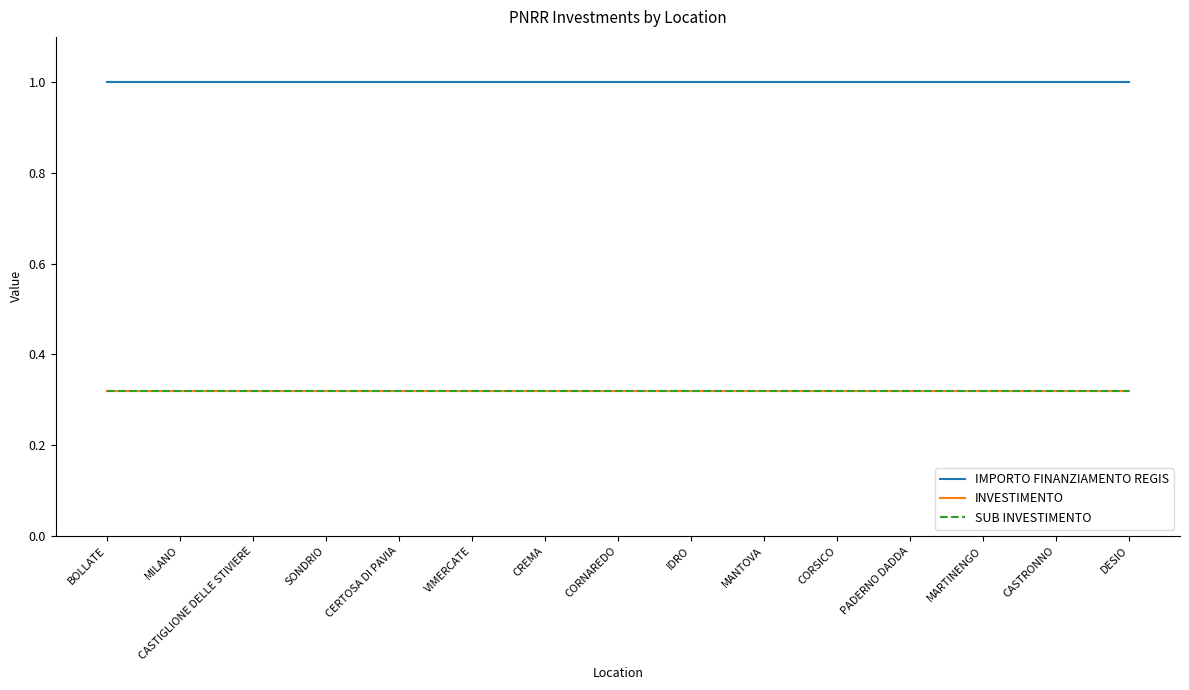

Is this an area chart (filled region under the line)?

No